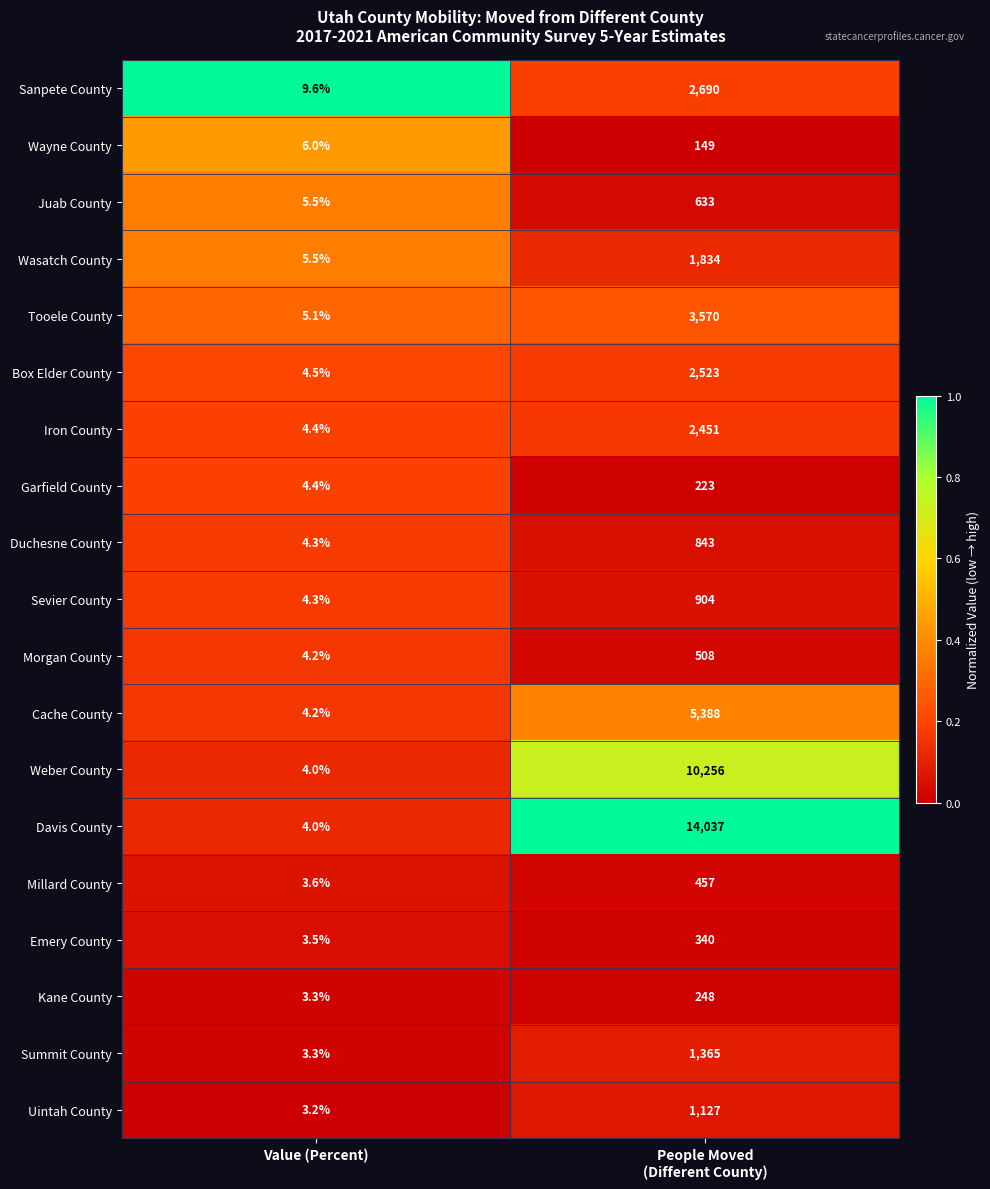

Count the number of data series in this chart.

19